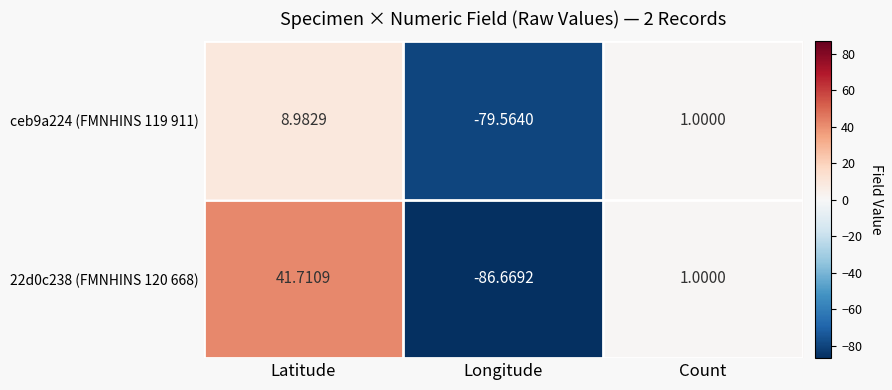

Which category has the lowest value in the ceb9a224 (FMNHINS 119 911) series?

Longitude